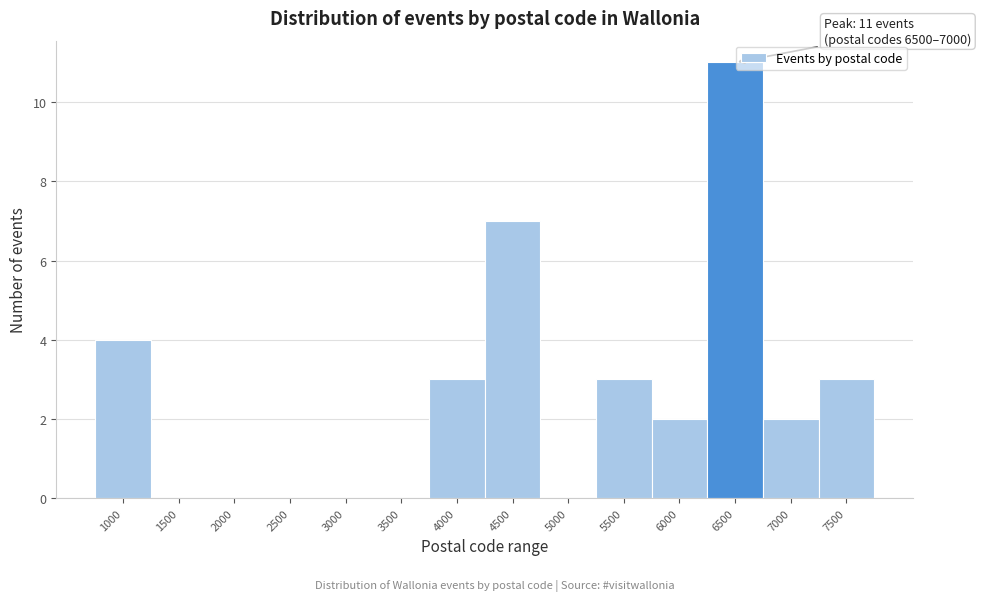

Reading left to right, list all the values displayed in this chart.

1000=4	1500=0	2000=0	2500=0	3000=0	3500=0	4000=3	4500=7	5000=0	5500=3	6000=2	6500=11	7000=2	7500=3